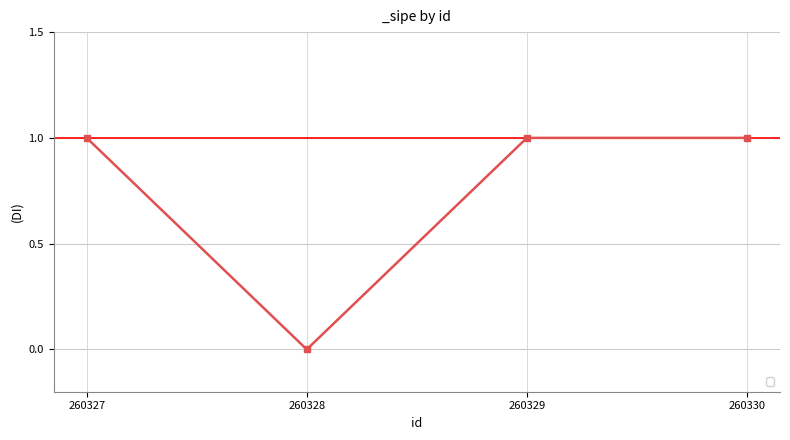

Where is the first local minimum?

260328